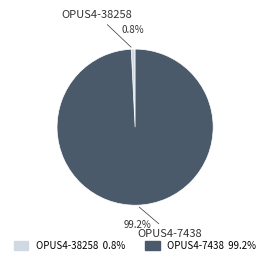

Does any single category account for the majority?

Yes